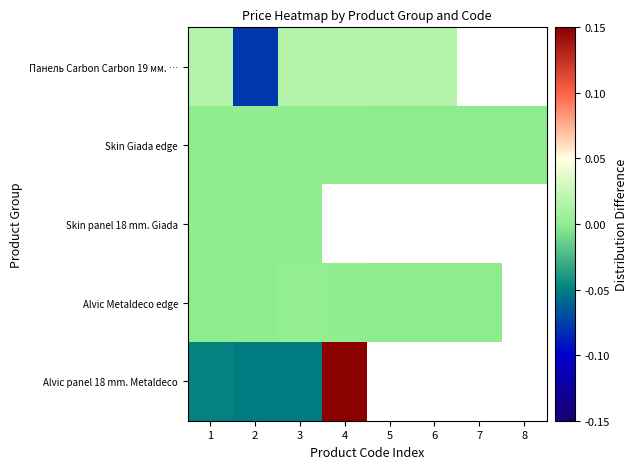

At 7, list the series in order from largest to smallest.

Панель Carbon Carbon 19 мм. …, Skin Giada edge, Skin panel 18 mm. Giada, Alvic Metaldeco edge, Alvic panel 18 mm. Metaldeco